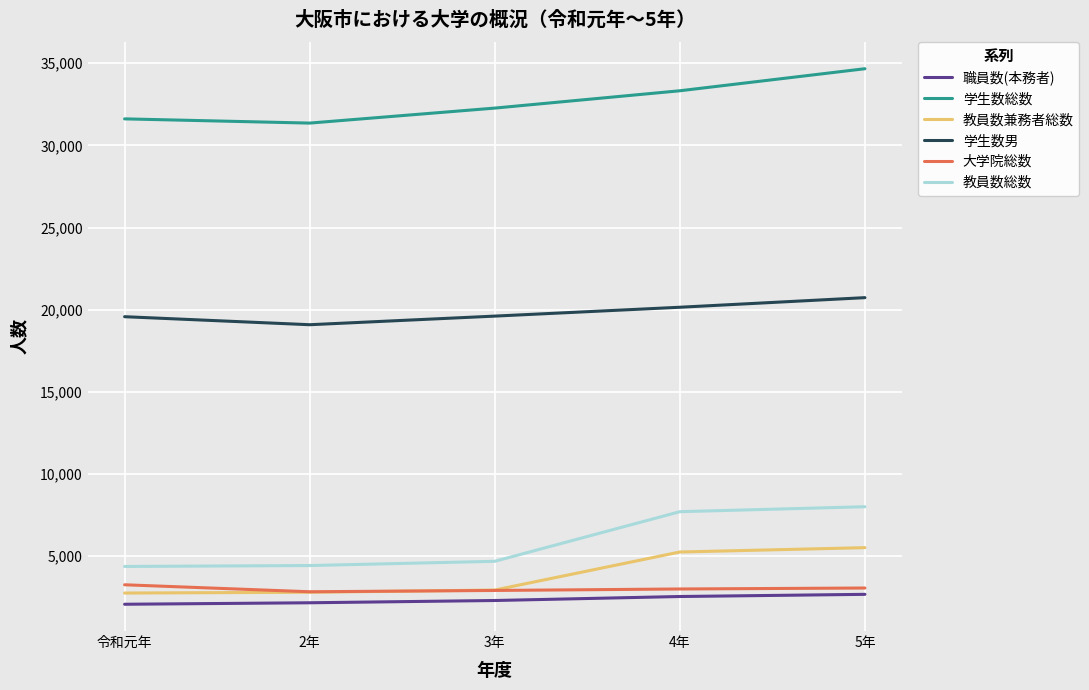

True or false: 学生数総数 and 学生数男 intersect in this chart.

False